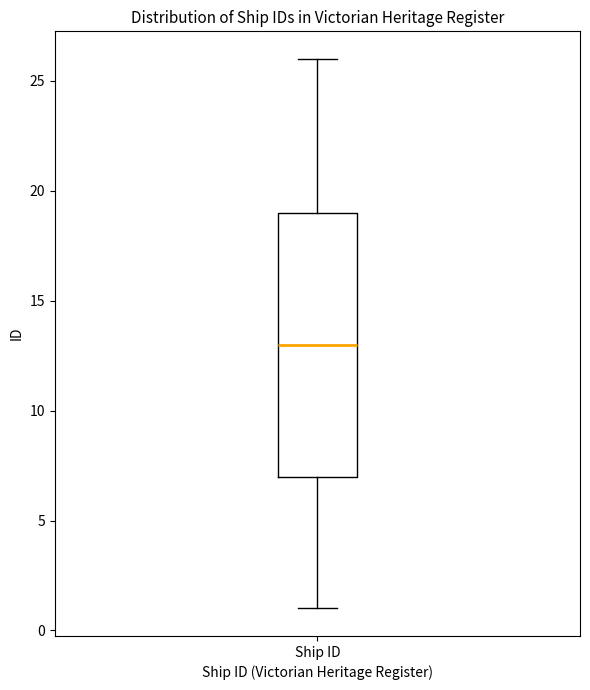

Transcribe this box plot: give where the median line is, the range the box spans, and where the two whiskers end, as read against the y-axis. The values are not printed on the chart, so give them approximately, as read against the axis.

median 13, box 7 to 19, whiskers 1 to 26